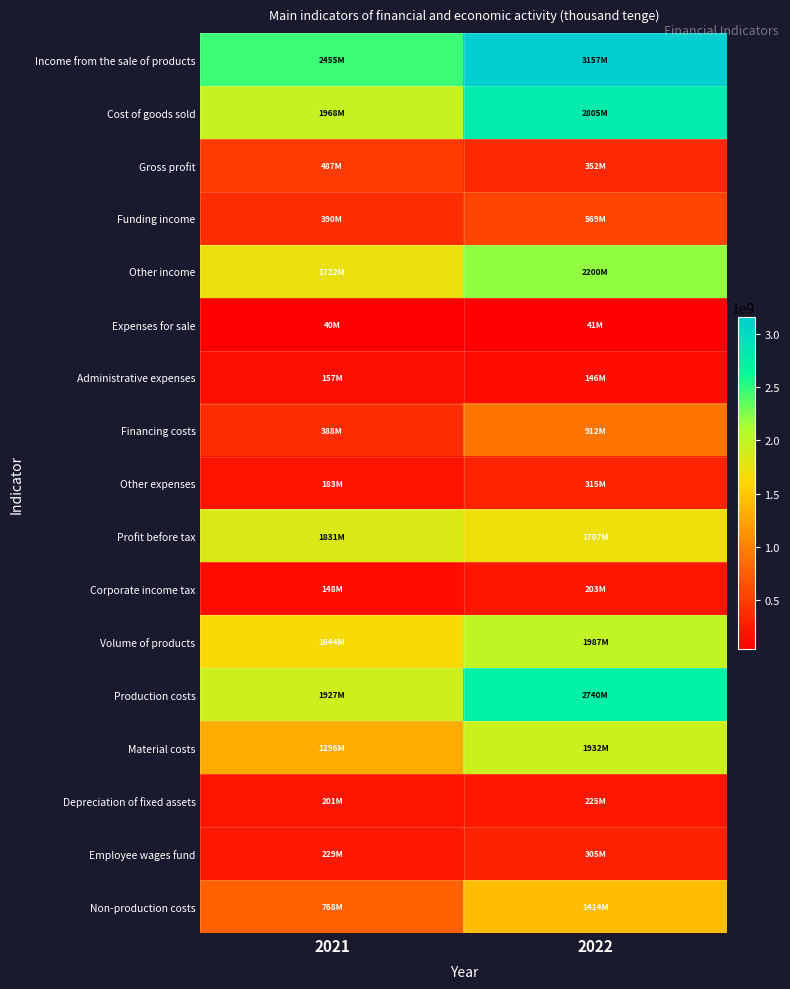

At which category does the chart reach its minimum across all series?

2021